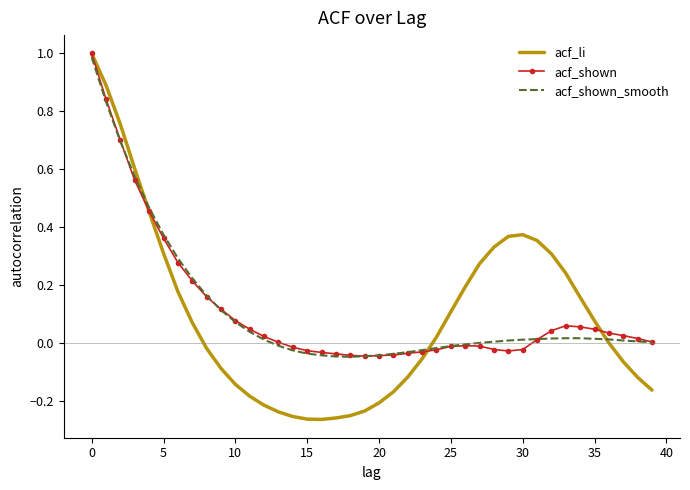

What is the highest value of the acf_shown_smooth series?

1.0